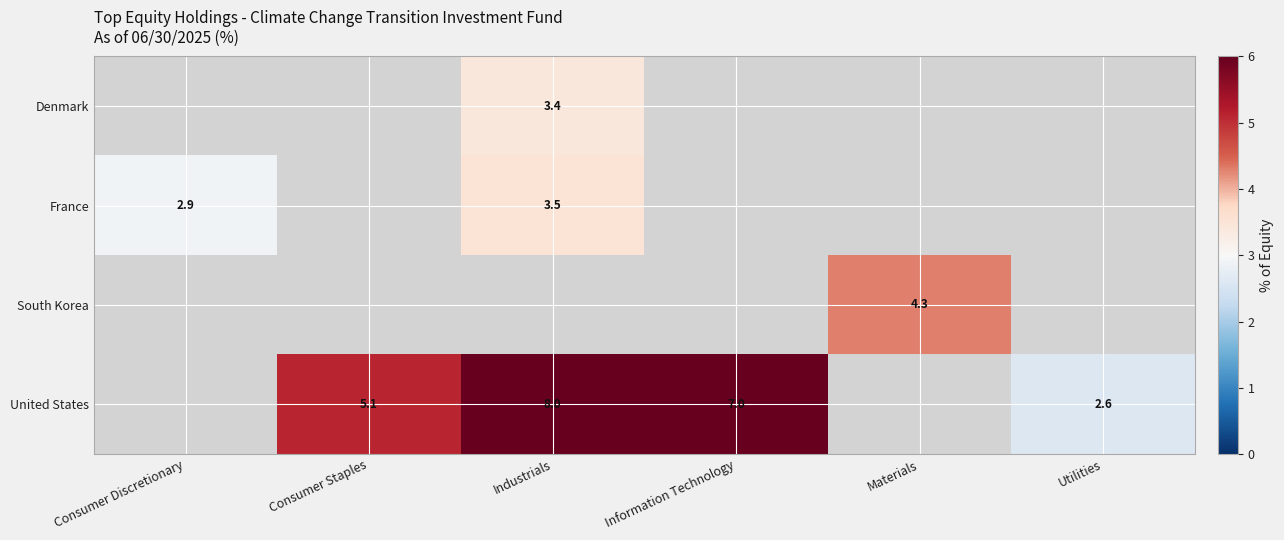

Read the row_3 value at Consumer Staples.

5.1